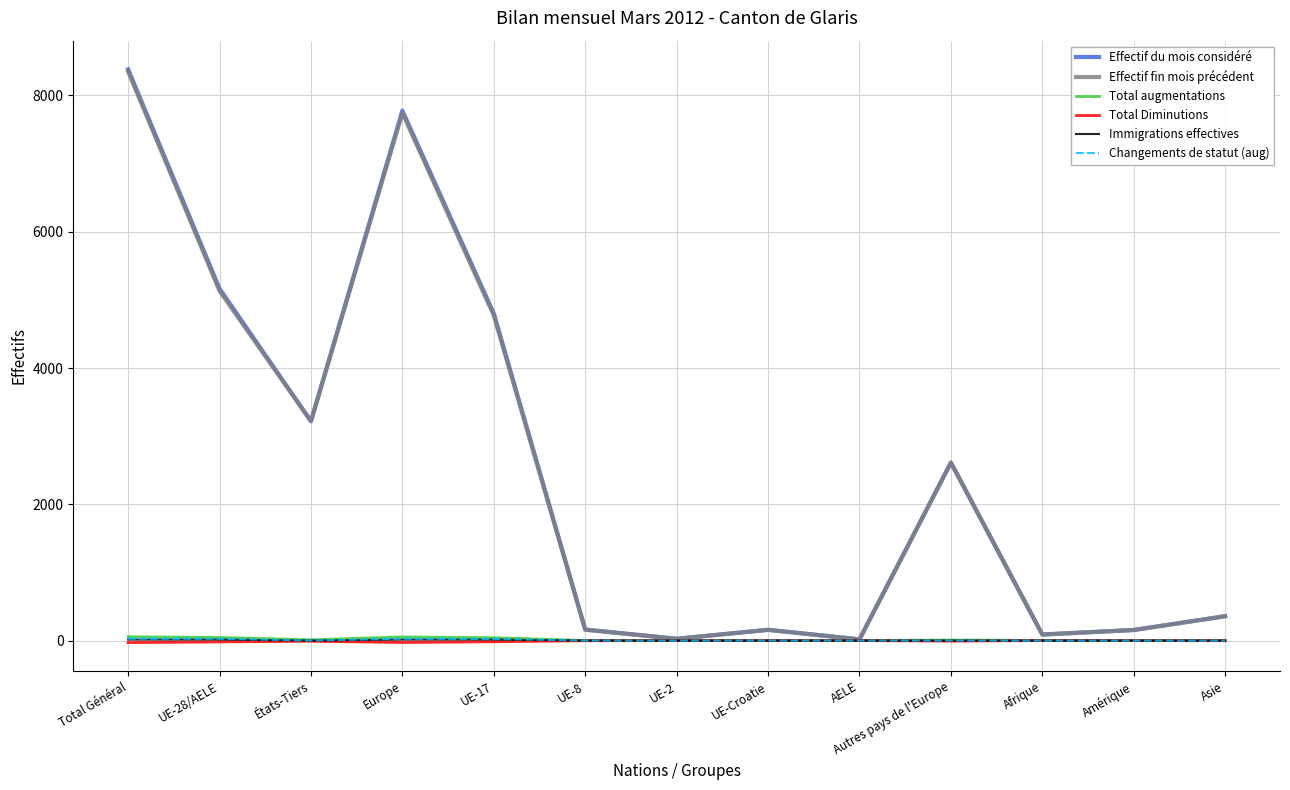

Is it true that Effectif fin mois précédent equals 2612 at Autres pays de l'Europe?

True